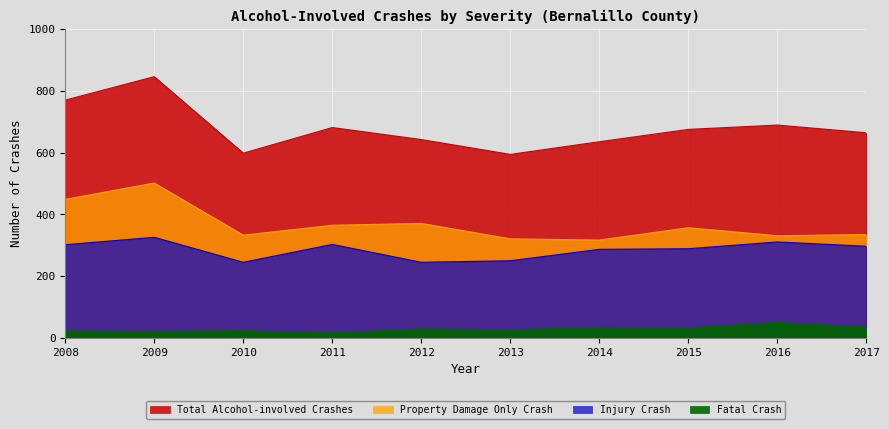

Where does the Total Alcohol-involved Crashes series first go above 675?

2008